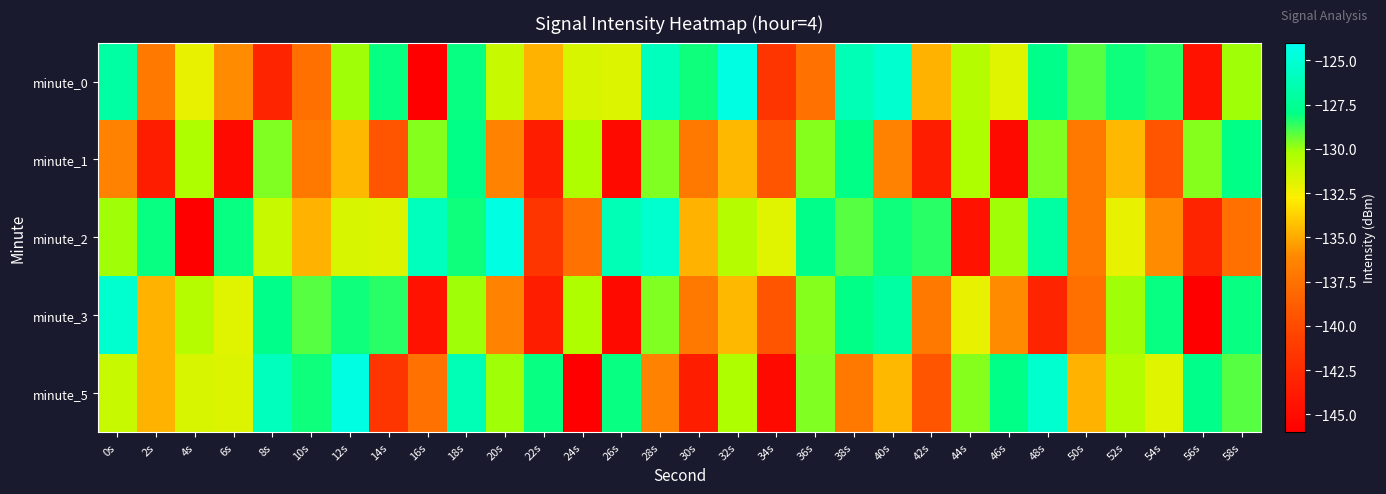

Reading right to left, list all the values displayed in this chart.

minute_0: 58s=-130.1	56s=-144.4	54s=-128.5	52s=-128.2	50s=-129.1	48s=-127.9	46s=-131.8	44s=-130.5	42s=-134.7	40s=-125.3	38s=-126.2	36s=-137.5	34s=-141.6	32s=-124.5	30s=-128.1	28s=-125.9	26s=-131.8	24s=-131.6	22s=-134.7	20s=-131.1	18s=-128.1	16s=-146.0	14s=-128.1	12s=-130.1	10s=-137.6	8s=-143.0	6s=-136.0	4s=-132.1	2s=-137.0	0s=-126.9
minute_1: 58s=-128.0	56s=-129.7	54s=-139.4	52s=-134.5	50s=-137.0	48s=-129.6	46s=-145.1	44s=-130.3	42s=-143.5	40s=-136.4	38s=-128.0	36s=-129.7	34s=-139.4	32s=-134.5	30s=-137.0	28s=-129.6	26s=-145.1	24s=-130.3	22s=-143.5	20s=-136.4	18s=-128.0	16s=-129.7	14s=-139.4	12s=-134.5	10s=-137.0	8s=-129.6	6s=-145.1	4s=-130.3	2s=-143.5	0s=-136.4
minute_2: 58s=-137.6	56s=-143.0	54s=-136.0	52s=-132.1	50s=-137.0	48s=-126.9	46s=-130.1	44s=-144.4	42s=-128.5	40s=-128.2	38s=-129.1	36s=-127.9	34s=-131.8	32s=-130.5	30s=-134.7	28s=-125.3	26s=-126.2	24s=-137.5	22s=-141.6	20s=-124.5	18s=-128.1	16s=-125.9	14s=-131.8	12s=-131.6	10s=-134.7	8s=-131.1	6s=-128.1	4s=-146.0	2s=-128.1	0s=-130.1
minute_3: 58s=-128.1	56s=-146.0	54s=-128.1	52s=-130.1	50s=-137.6	48s=-143.0	46s=-136.0	44s=-132.1	42s=-137.0	40s=-126.9	38s=-128.0	36s=-129.7	34s=-139.4	32s=-134.5	30s=-137.0	28s=-129.6	26s=-145.1	24s=-130.3	22s=-143.5	20s=-136.4	18s=-130.1	16s=-144.4	14s=-128.5	12s=-128.2	10s=-129.1	8s=-127.9	6s=-131.8	4s=-130.5	2s=-134.7	0s=-125.3
minute_5: 58s=-129.1	56s=-127.9	54s=-131.8	52s=-130.5	50s=-134.7	48s=-125.3	46s=-128.0	44s=-129.7	42s=-139.4	40s=-134.5	38s=-137.0	36s=-129.6	34s=-145.1	32s=-130.3	30s=-143.5	28s=-136.4	26s=-128.1	24s=-146.0	22s=-128.1	20s=-130.1	18s=-126.2	16s=-137.5	14s=-141.6	12s=-124.5	10s=-128.1	8s=-125.9	6s=-131.8	4s=-131.6	2s=-134.7	0s=-131.1